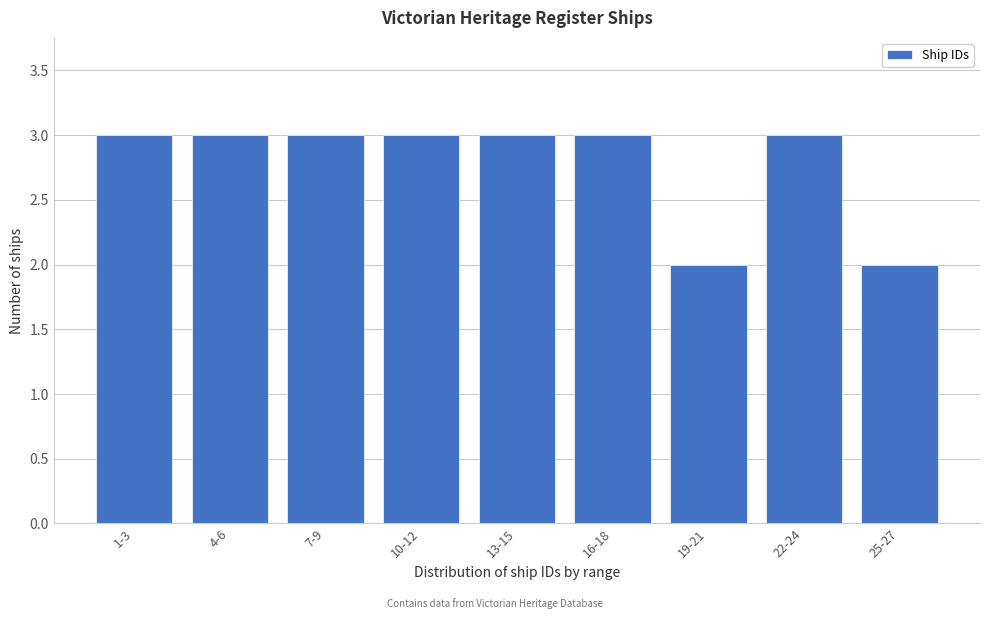

Reading left to right, list all the values displayed in this chart.

3	3	3	3	3	3	2	3	2